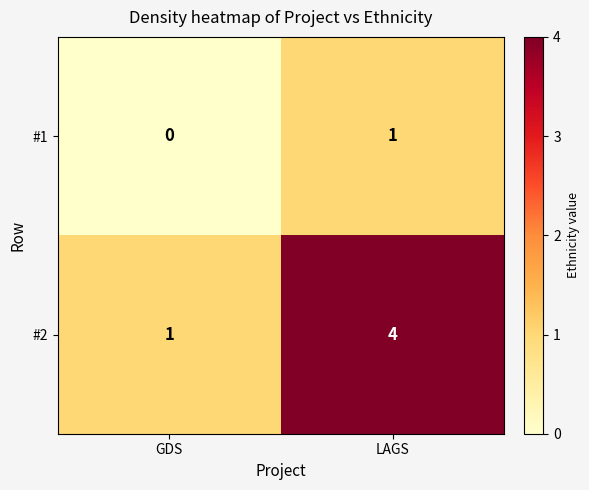

Which series changed the most between GDS and LAGS?

#2